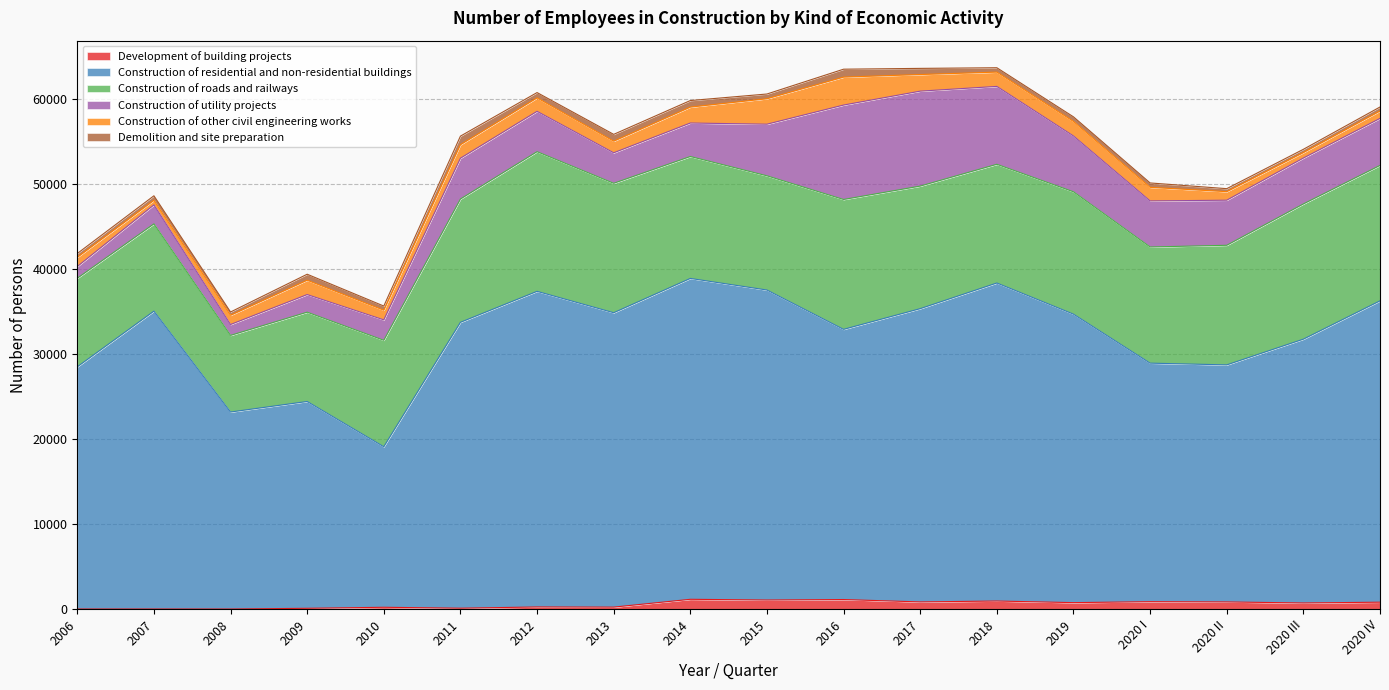

Where does the Construction of other civil engineering works series first go above 1585?

2009